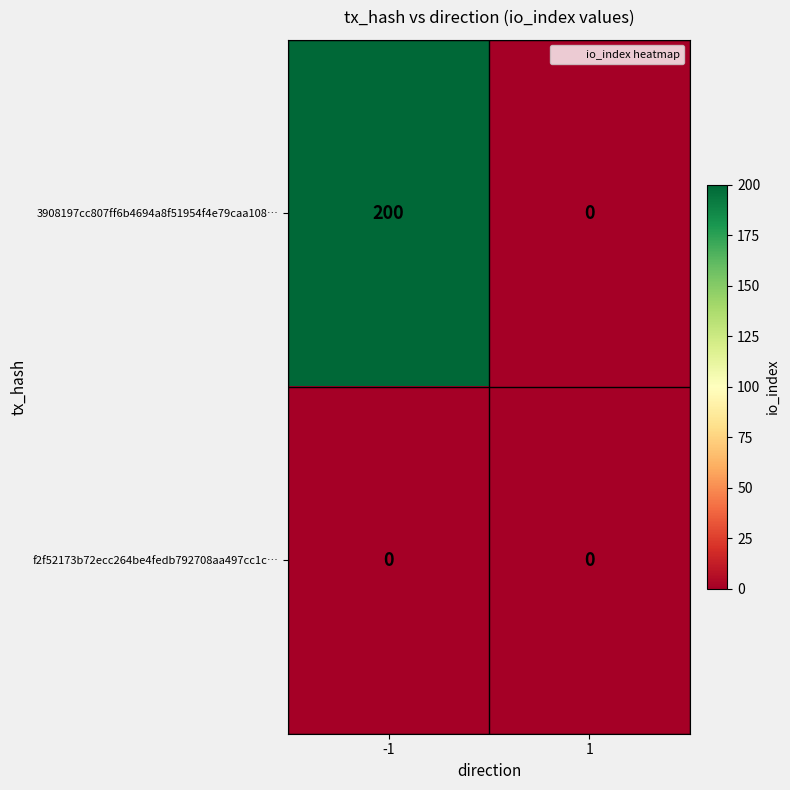

Which series changed the most between -1 and 1?

3908197cc807ff6b4694a8f51954f4e79caa108…